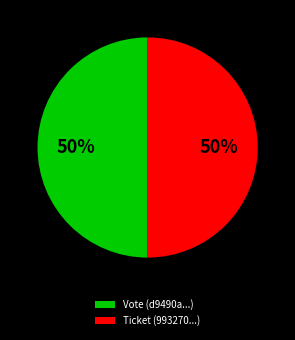

Do Ticket and Vote together represent more than half of the pie?

Yes